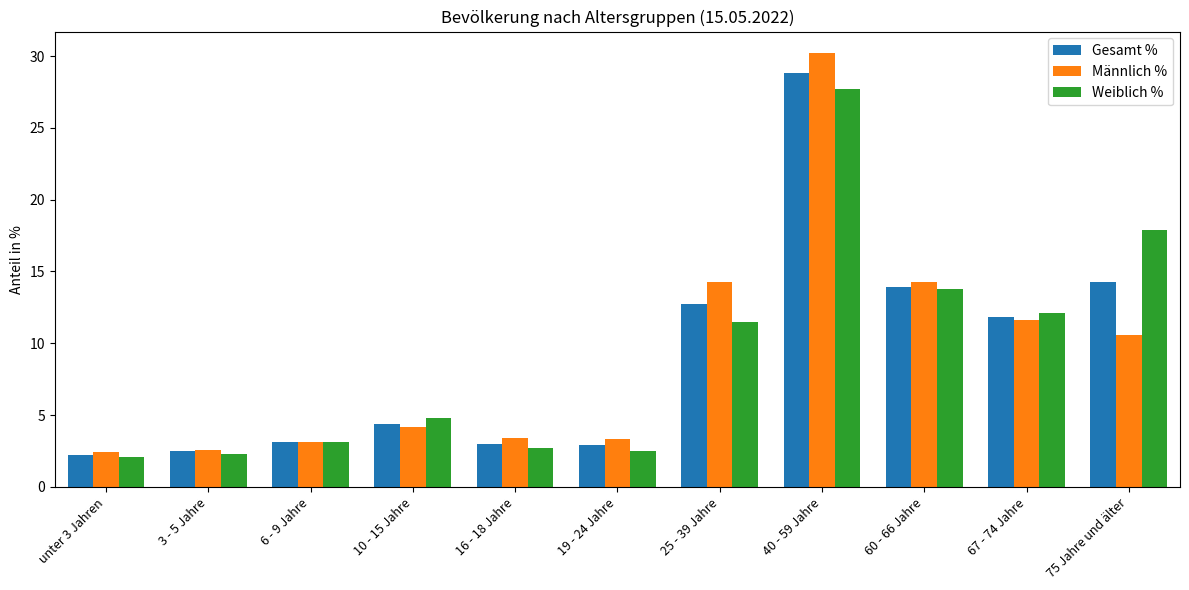

What is the sum of the Männlich % values at 75 Jahre und älter and 19 - 24 Jahre?

13.9